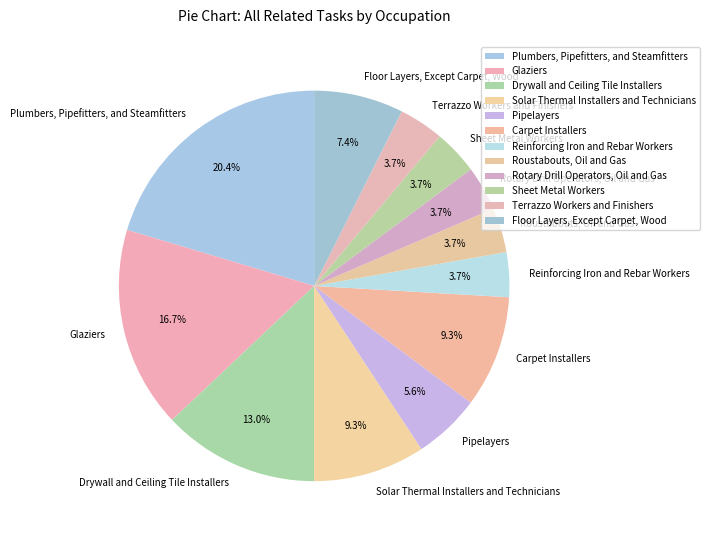

True or false: Reinforcing Iron and Rebar Workers accounts for 4% of the total.

True